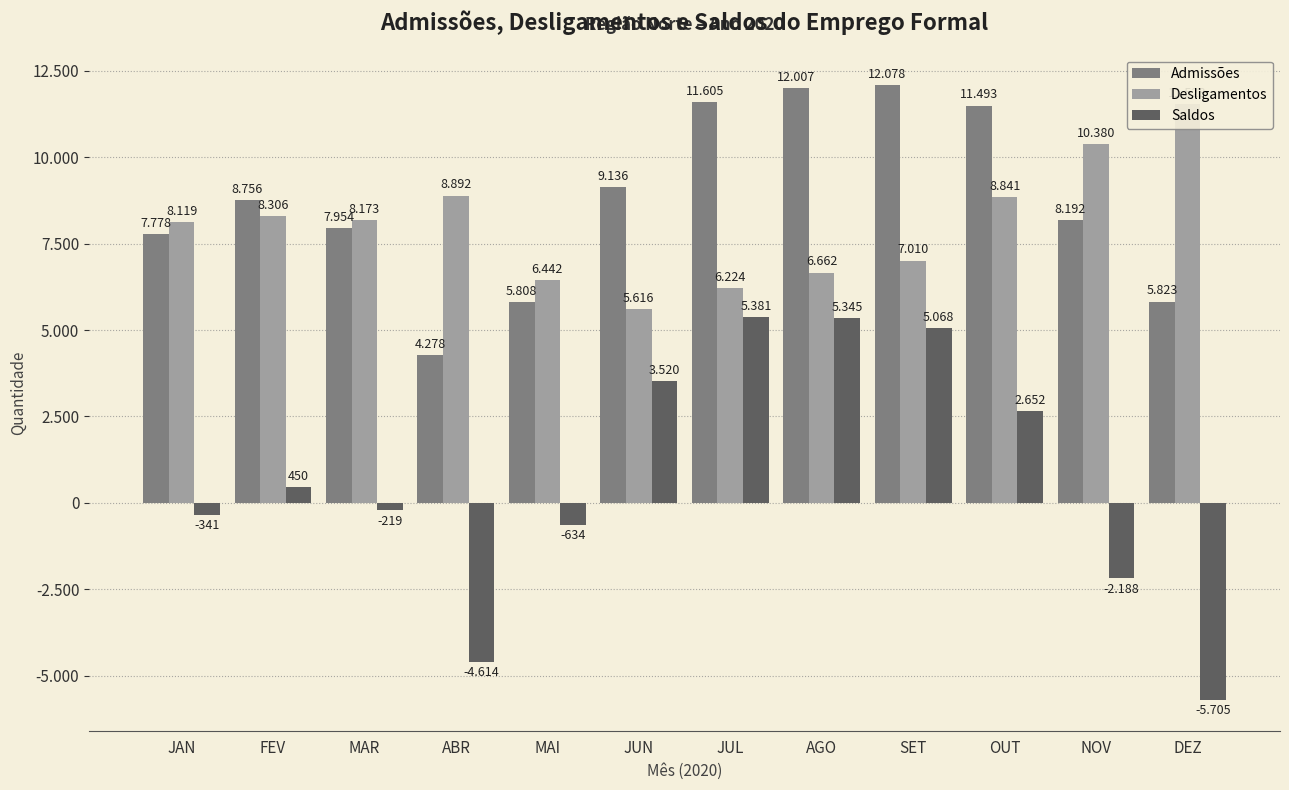

What is the difference between the highest and lowest values at JUN?

5616